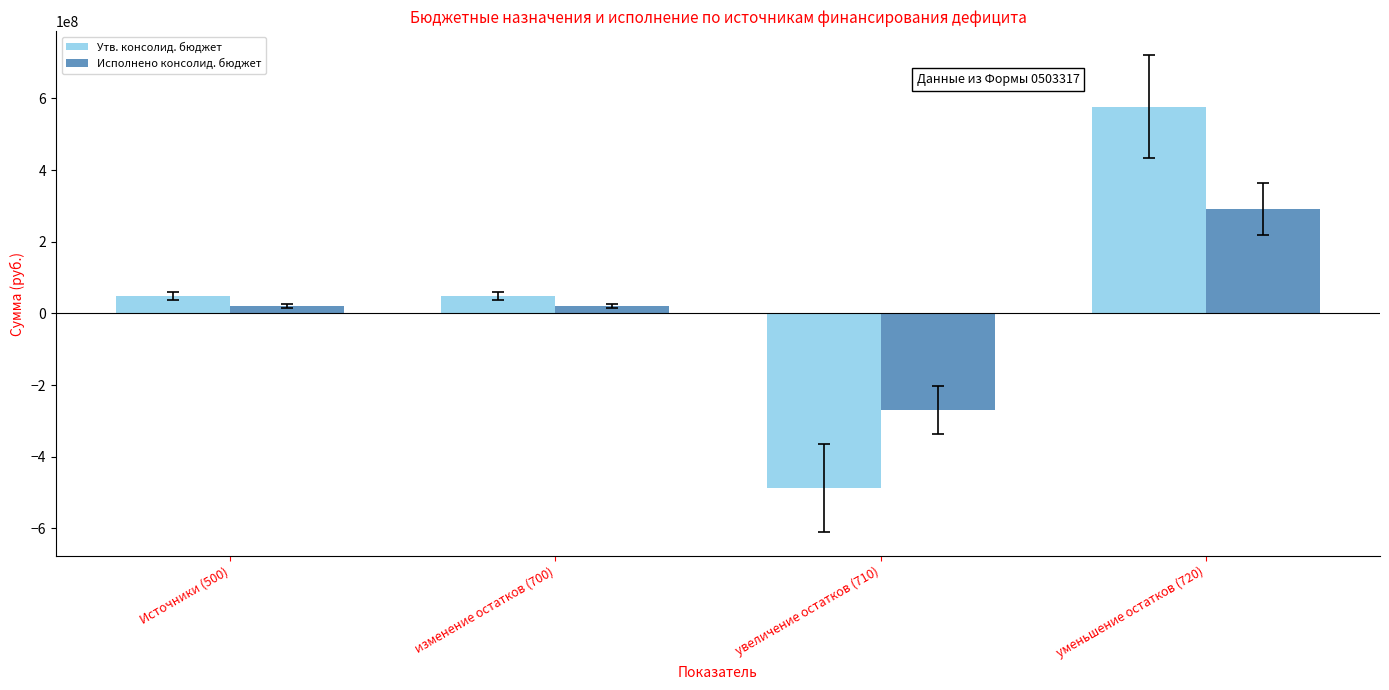

How many distinct data groups are displayed?

2